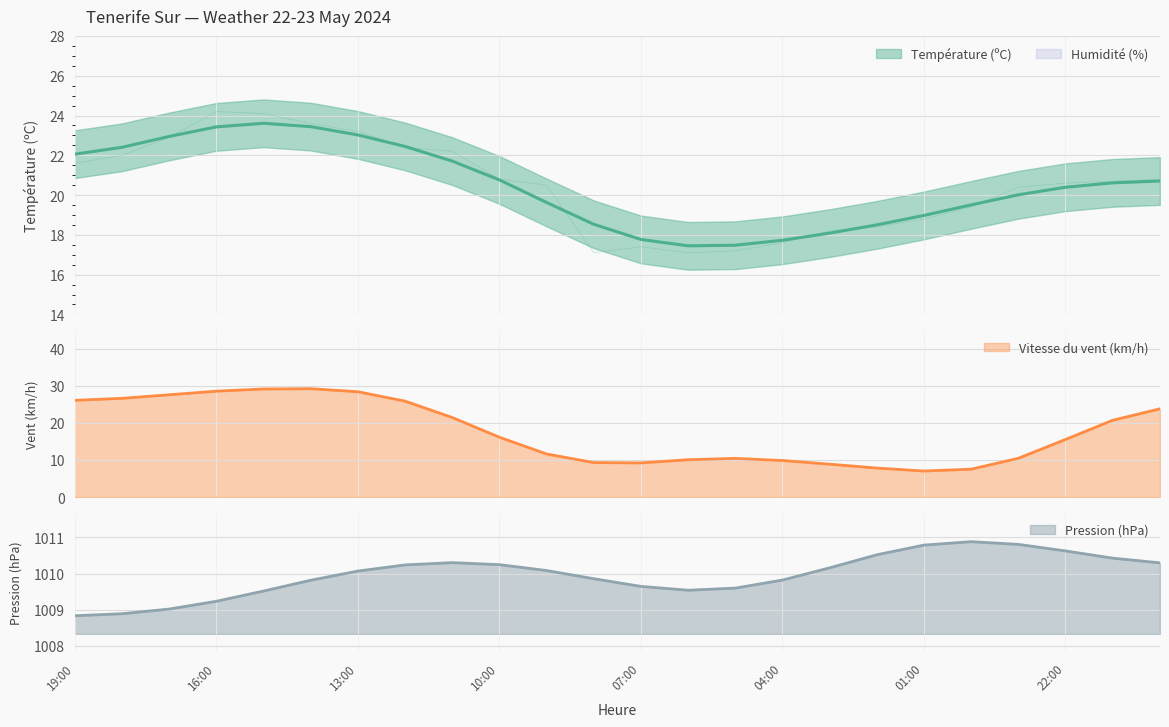

How many data points in Température (ºC) are less than 20?

9